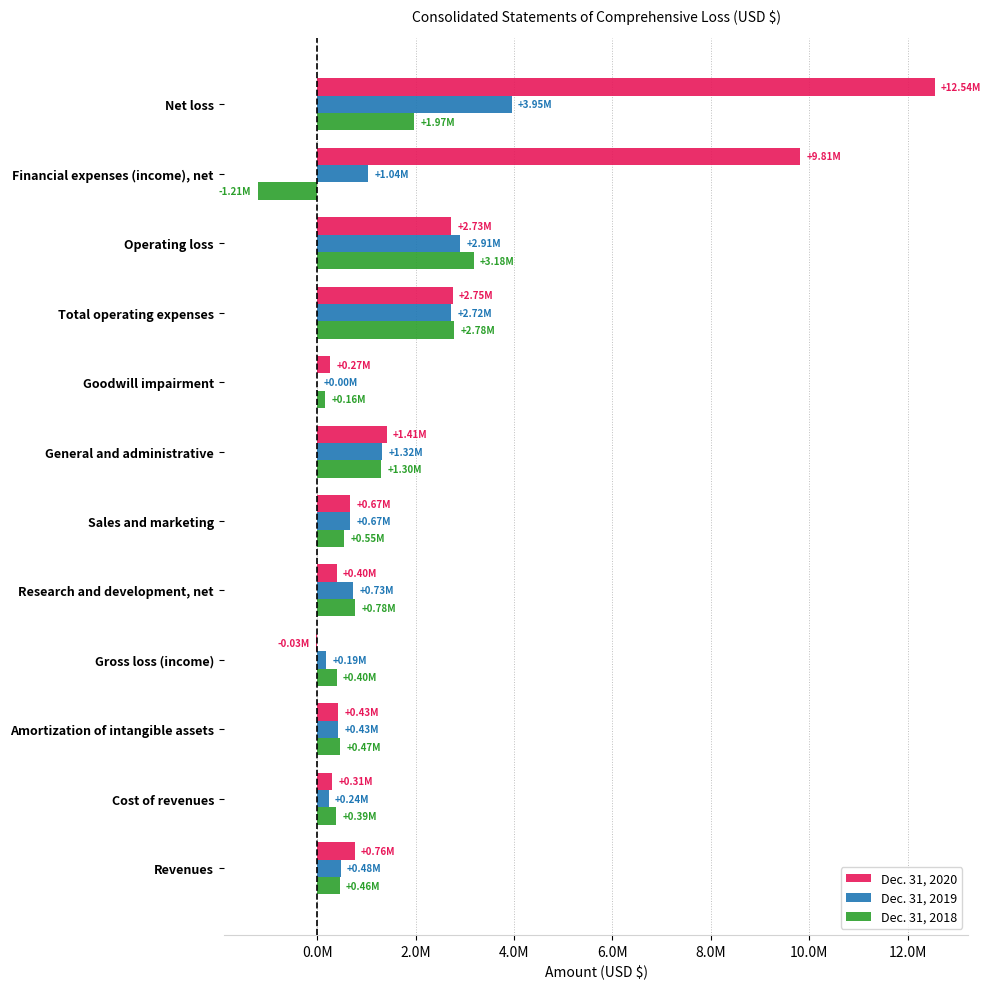

At which label is Dec. 31, 2019 closest to 1976502?

General and administrative